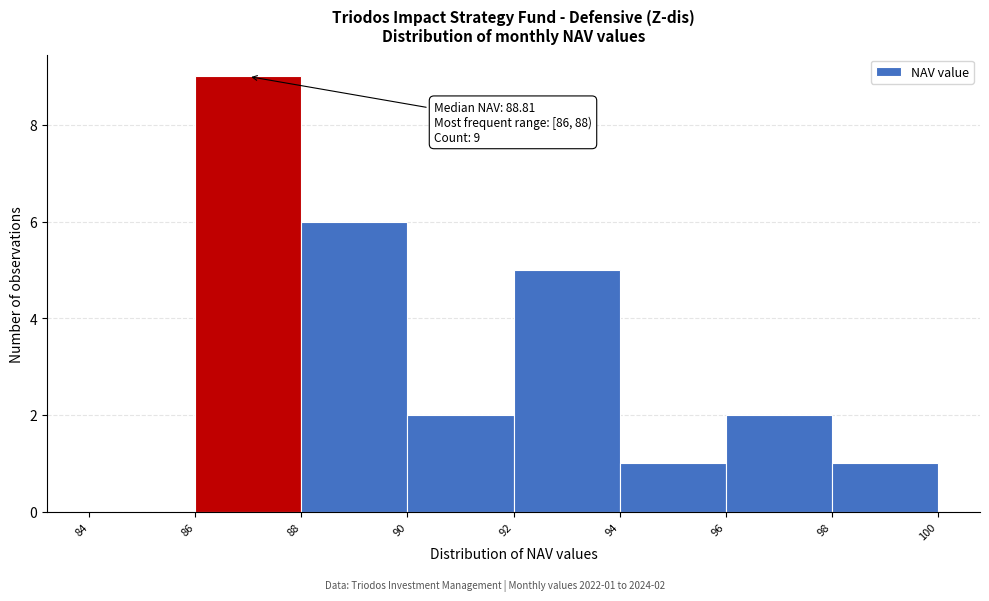

Over which range of the x-axis is the bar tallest?

86 to 88